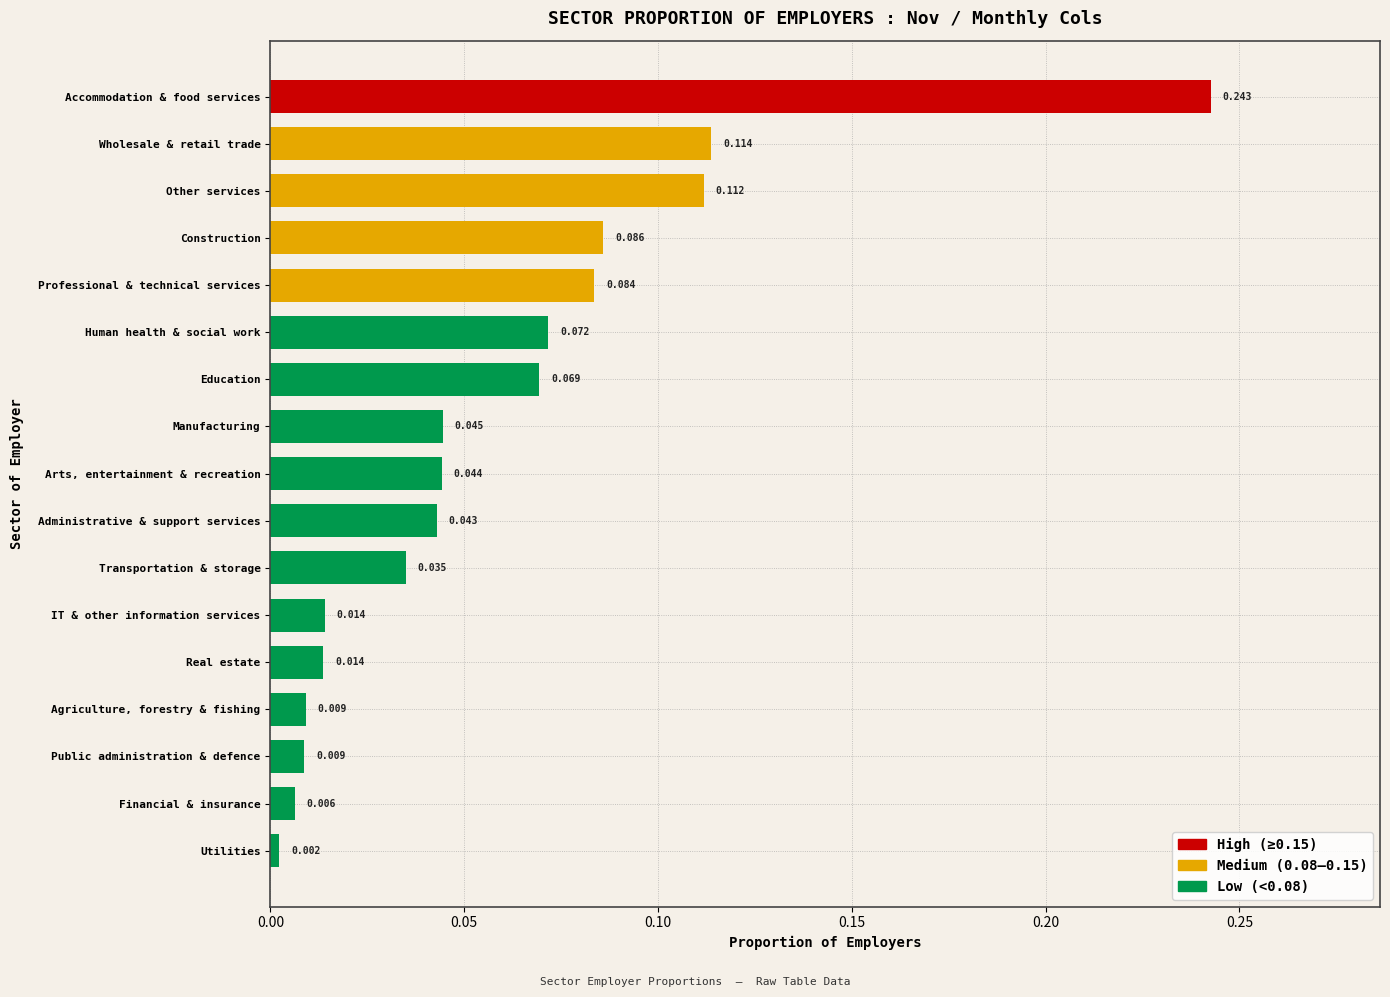

What is the label of the 4th bar from the bottom?

Agriculture, forestry & fishing